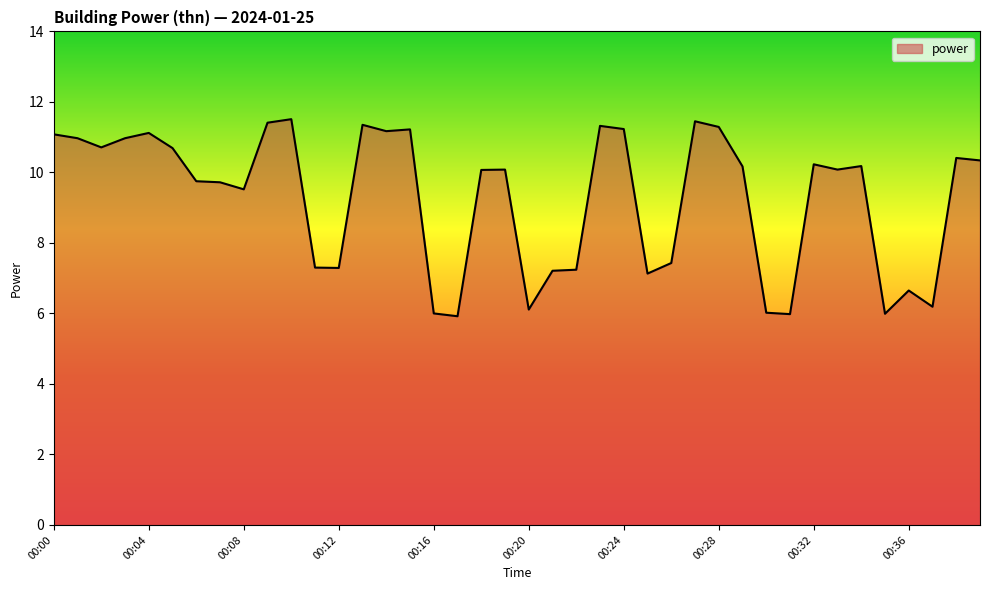

What is the smallest value displayed?

5.9